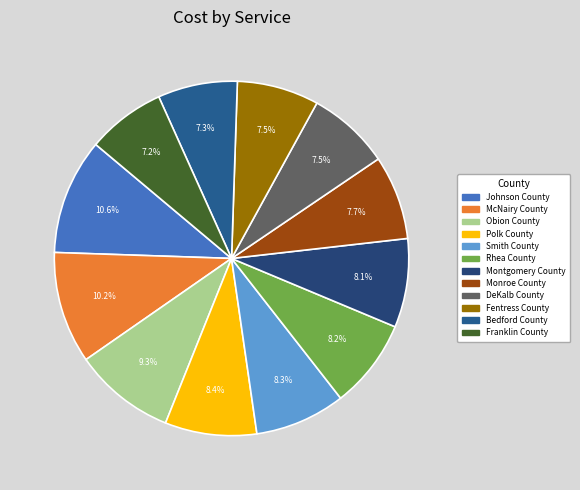

Is it true that Fentress County is 7% of the pie?

True